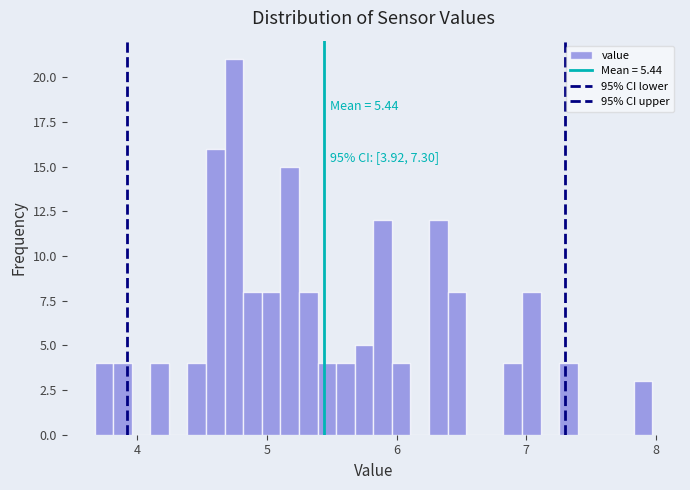

Read against the x-axis, roughly where is the centre of the tallest bar?

4.7